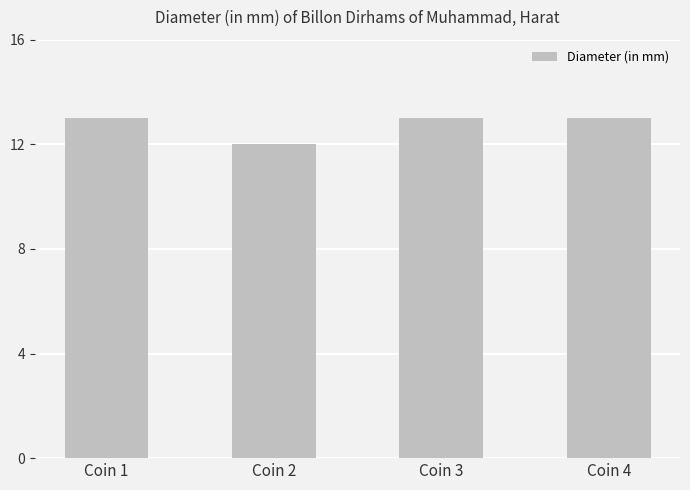

What value does the data have at Coin 2?

12